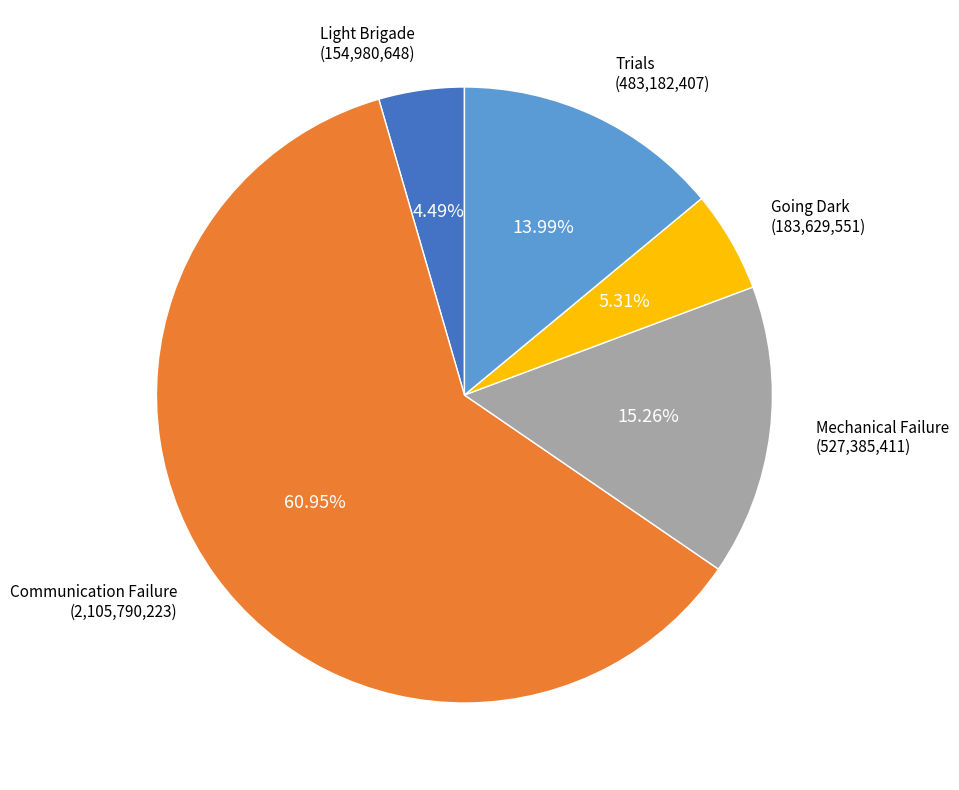

Which slice is the smallest?

Light Brigade